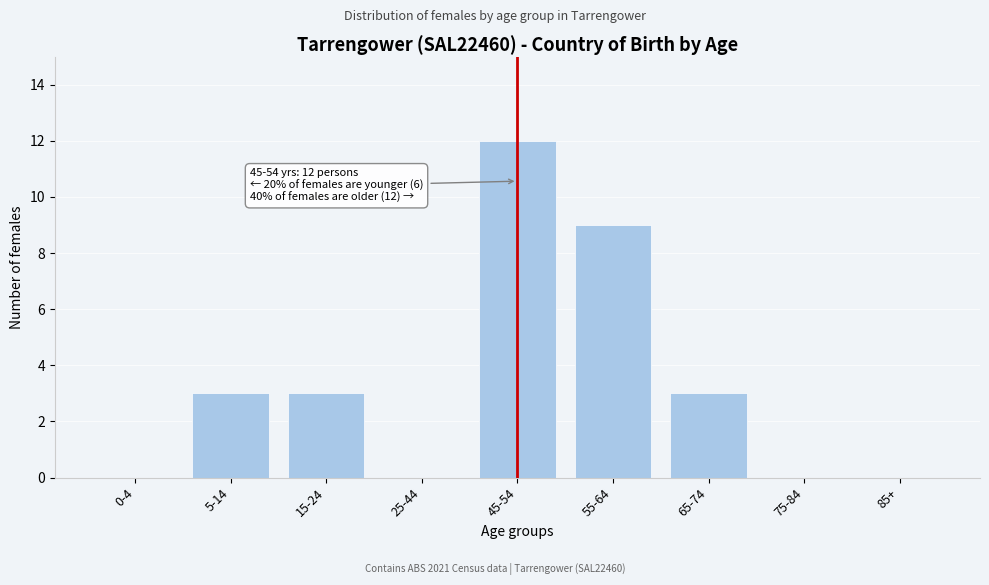

Reading left to right, what are all the values shown in this chart?

0-4=0	5-14=3	15-24=3	25-44=0	45-54=12	55-64=9	65-74=3	75-84=0	85+=0